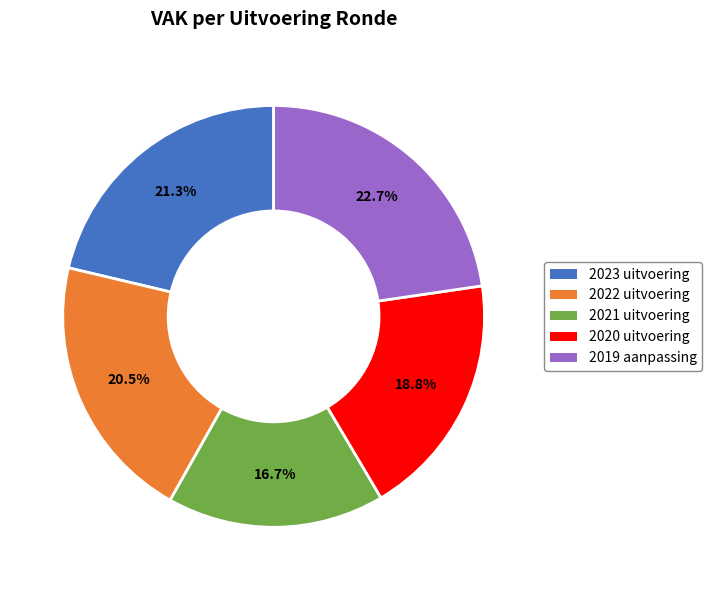

The 2022 uitvoering slice represents 13% of the pie. True or false?

False